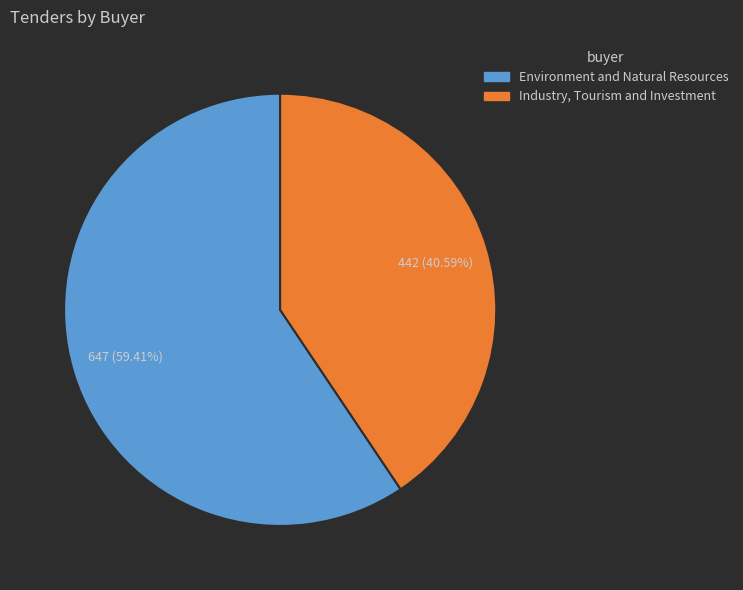

Approximately how many times larger is the value at Industry, Tourism and Investment compared to Environment and Natural Resources?

0.7